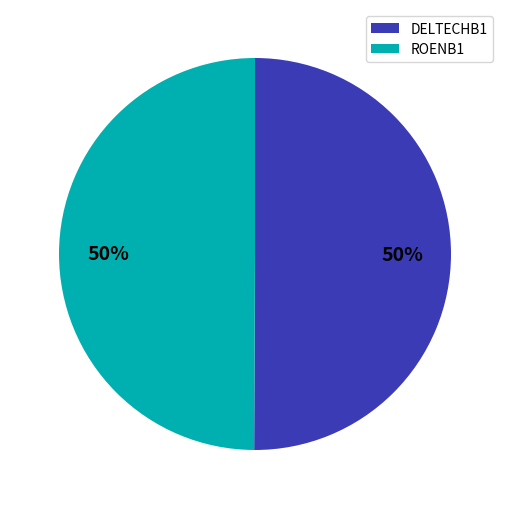

Approximately how many times larger is the value at ROENB1 compared to DELTECHB1?

1.0